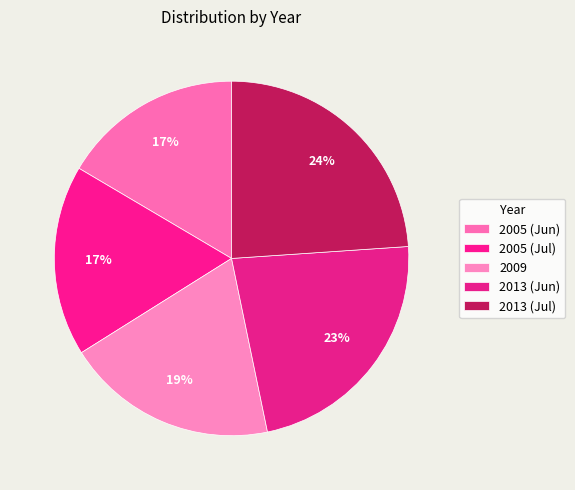

Count the number of slices in the pie.

5